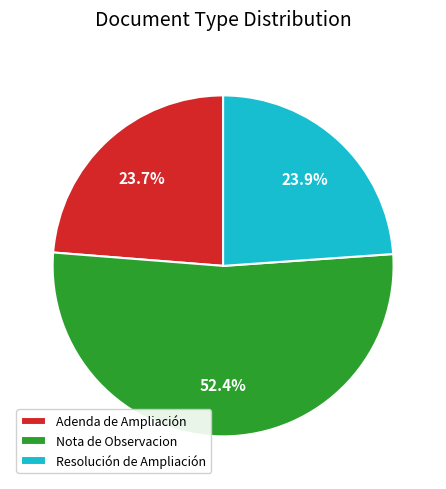

Count the number of slices in the pie.

3